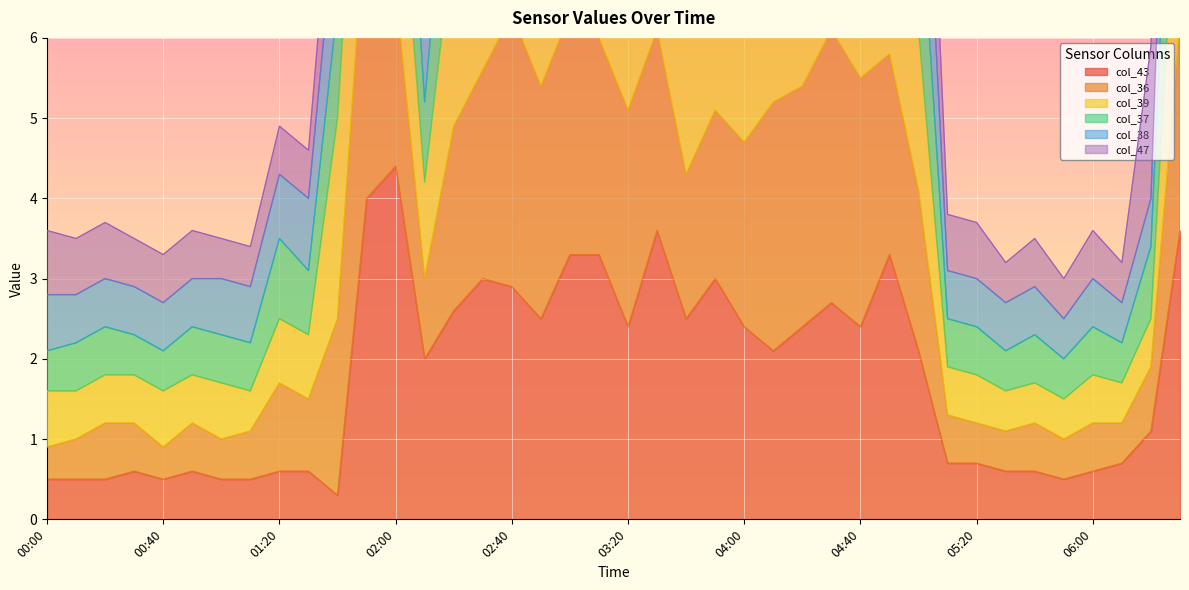

Is it true that col_43 equals 1.2 at 04:30?

False